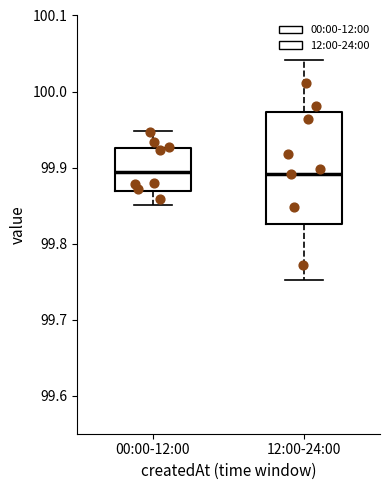

Reading left to right, read every box against the y-axis: the position of its median line, the range the box covers, and the ends of its whiskers. The values are not printed on the chart, so give them approximately, as read against the axis.

00:00-12:00: median 99.89, box 99.87 to 99.93, whiskers 99.85 to 99.95
12:00-24:00: median 99.89, box 99.83 to 99.97, whiskers 99.75 to 100.04